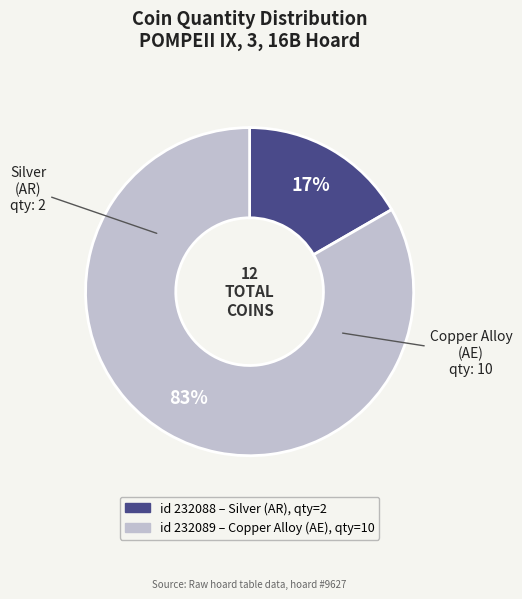

To the nearest percent, what is the average slice percentage?

50%